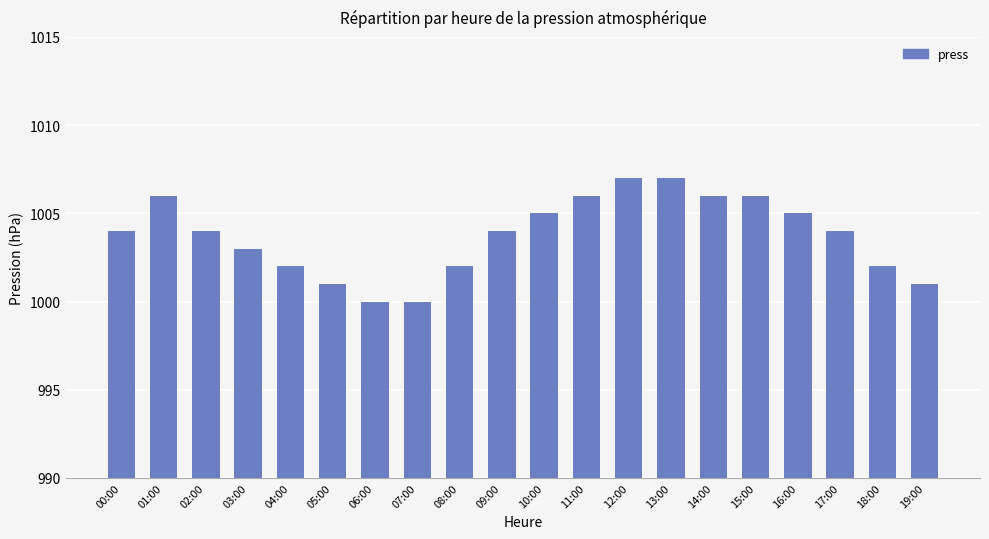

Approximately how many times larger is the value at 12:00 compared to 18:00?

1.0